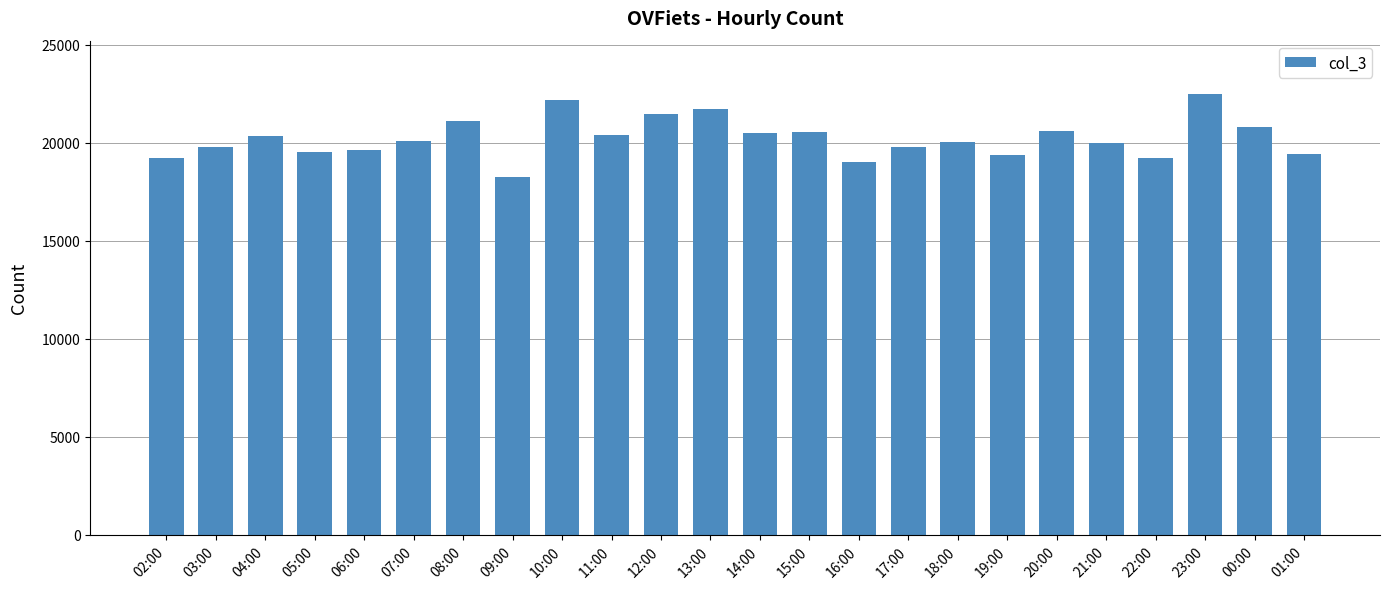

What is the label of the 9th bar from the left?

10:00